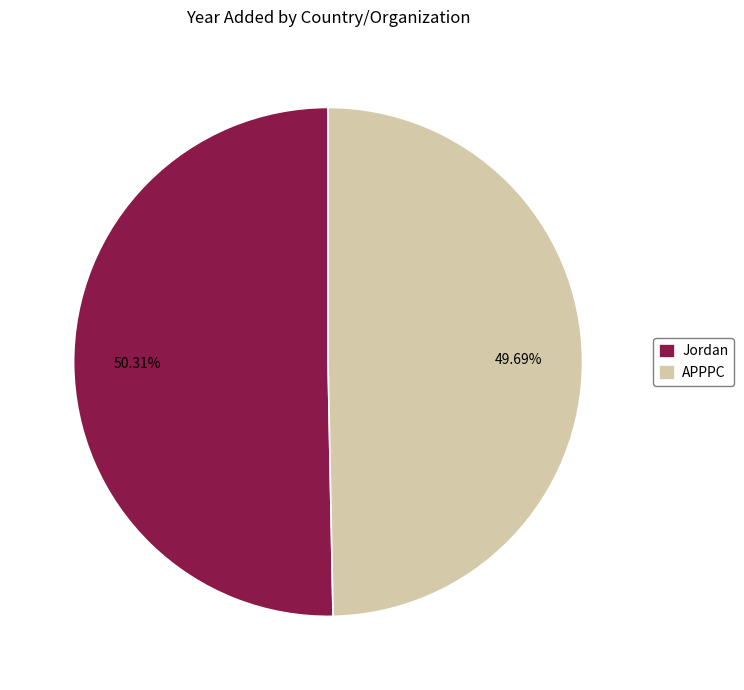

Combined, do APPPC and Jordan account for over 50%?

Yes